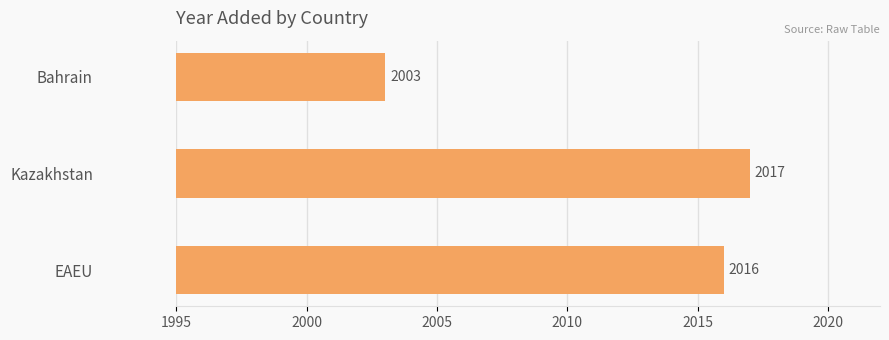

The value at Bahrain is 11. True or false?

False